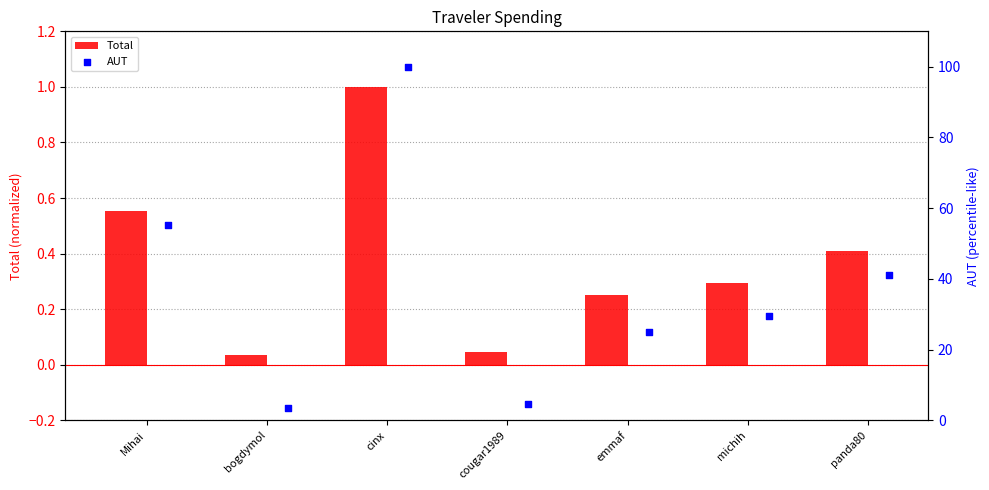

Which series reaches the maximum Y coordinate?

AUT